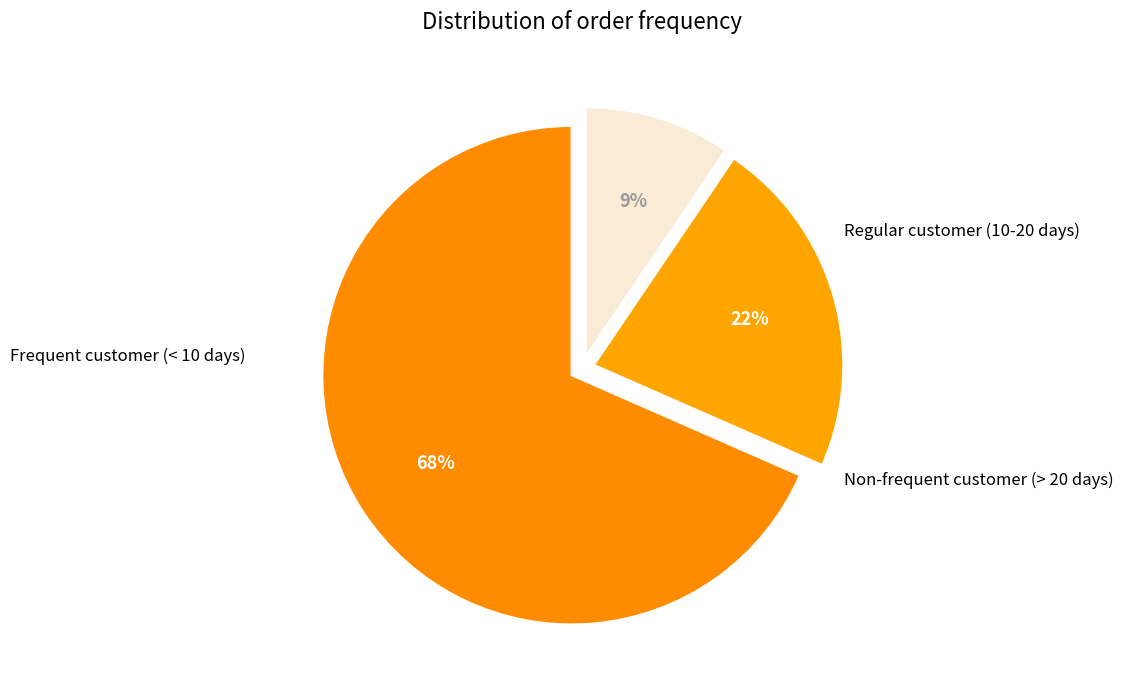

Count the number of slices in the pie.

3